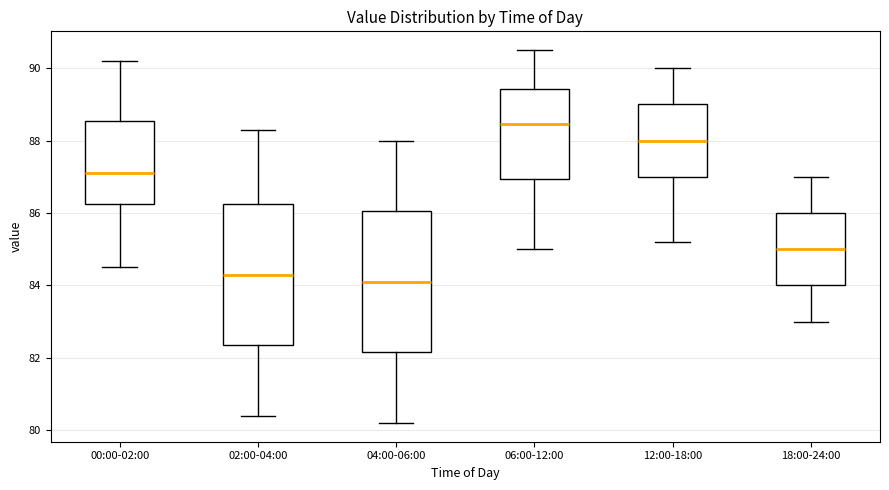

Where is the upper edge of the box for 04:00-06:00 on the y-axis? The values are not printed on the chart, so give them approximately, as read against the axis.

86.0